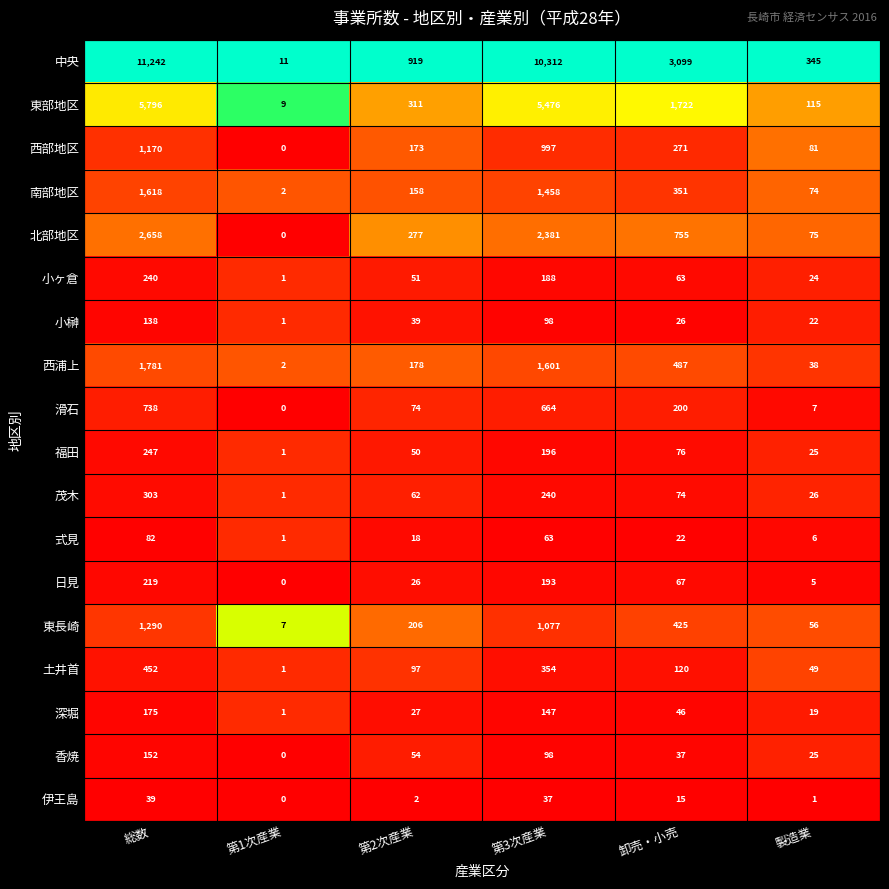

Which label corresponds to the smallest value in the chart?

第1次産業